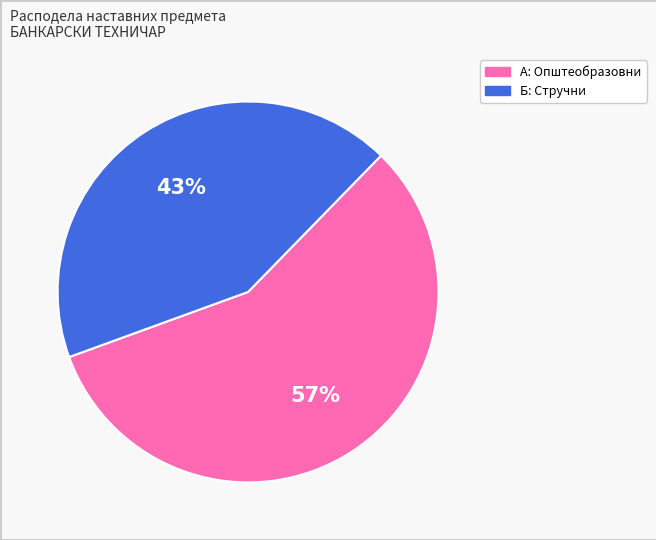

To the nearest percent, what is the difference between the largest and smallest slice percentages?

14%